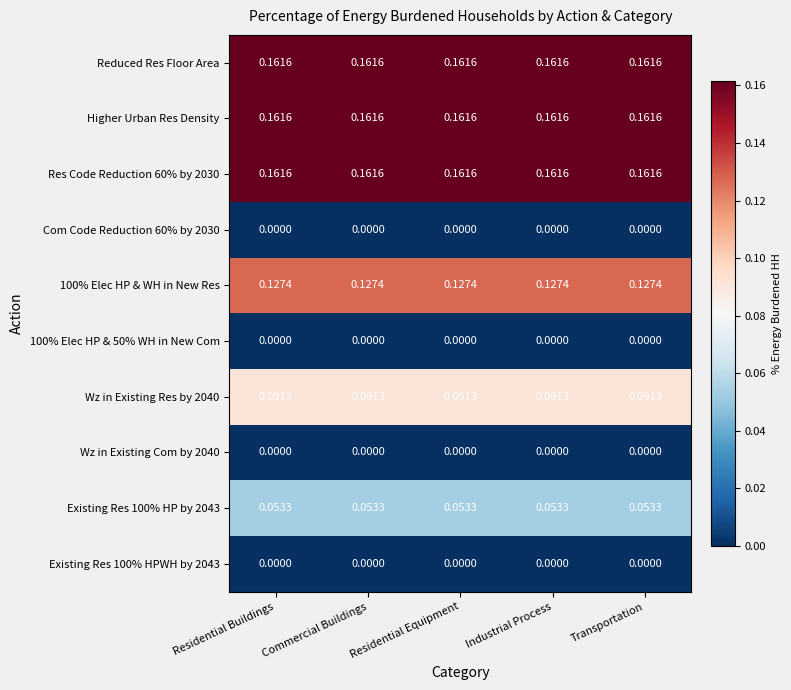

Is the value of Wz in Existing Com by 2040 at Transportation greater than the value of Higher Urban Res Density at Residential Buildings?

No